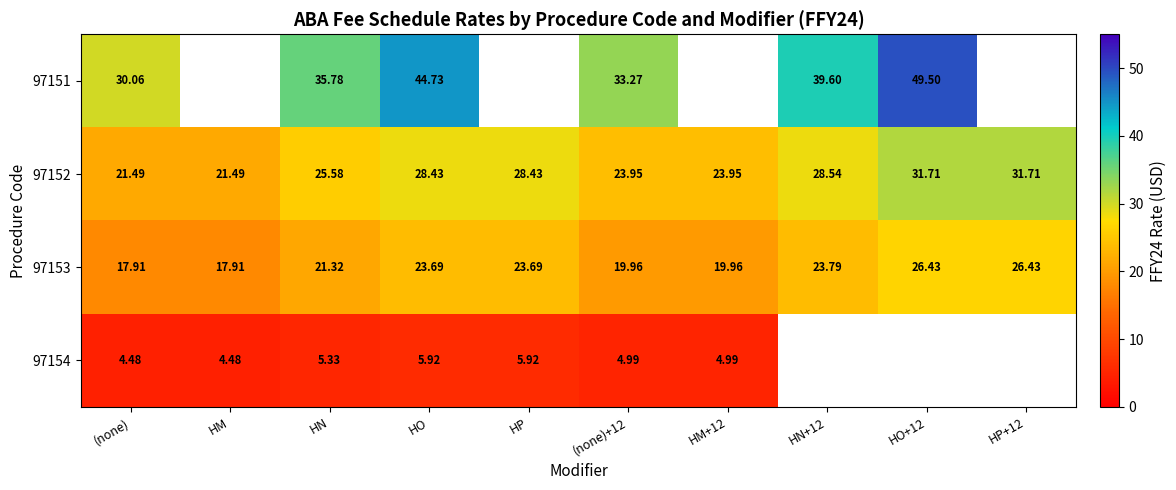

What is the greatest value displayed?

49.5